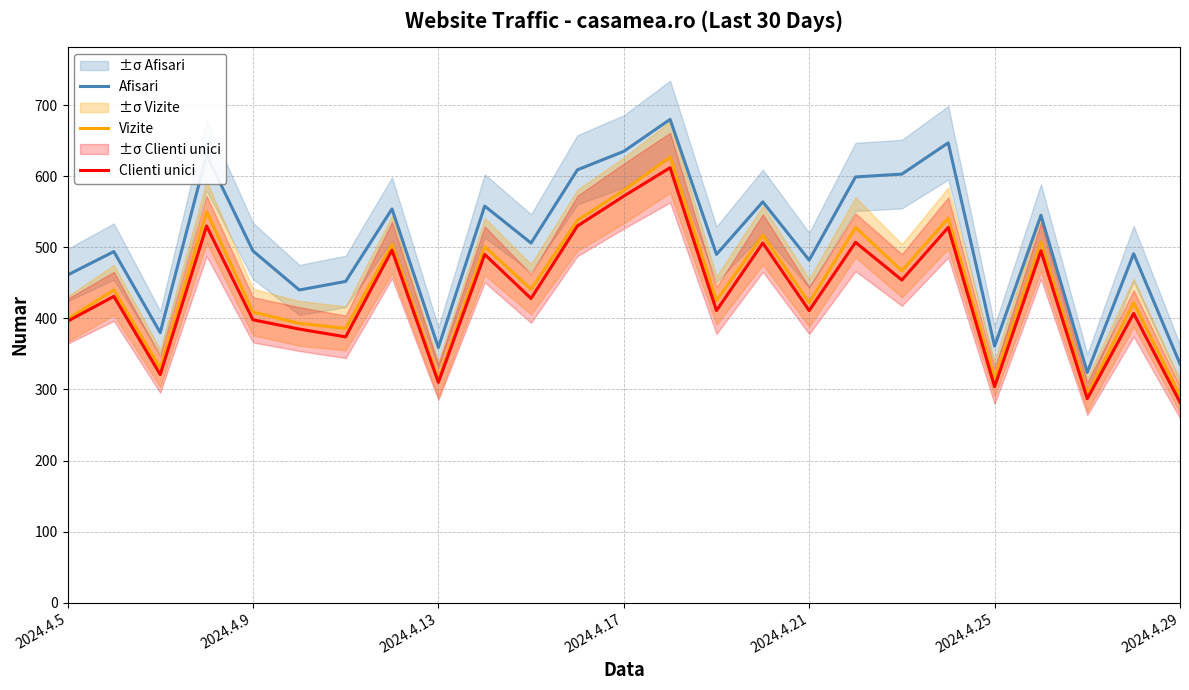

True or false: Afisari and Vizite intersect in this chart.

False